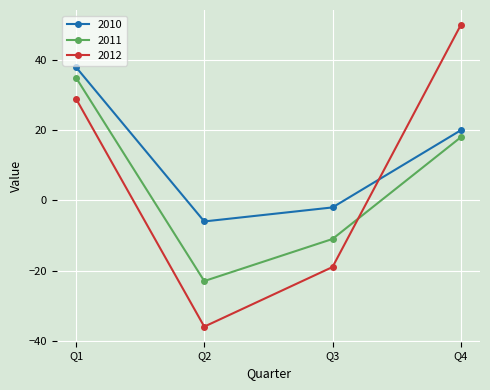

List the series in order of their overall mean, lowest first.

2011, 2012, 2010